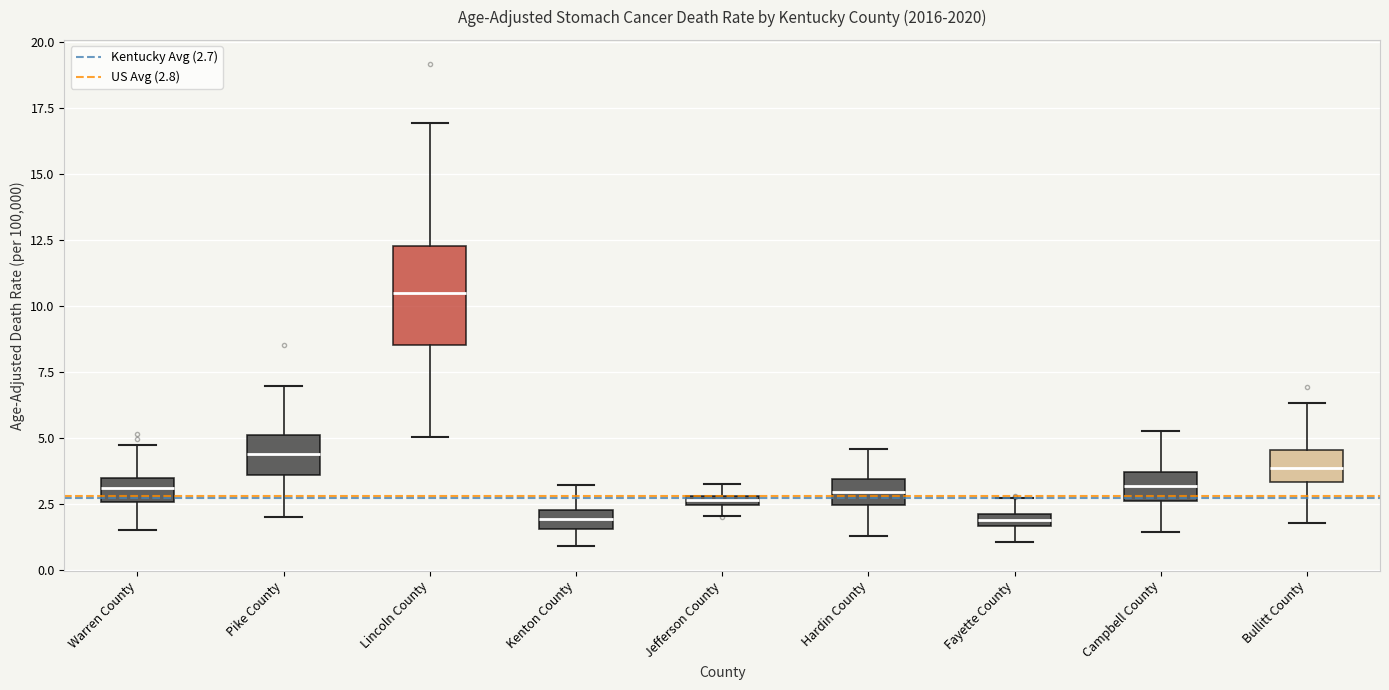

Comparing the boxes themselves (not the whiskers), which one is the tallest?

Lincoln County